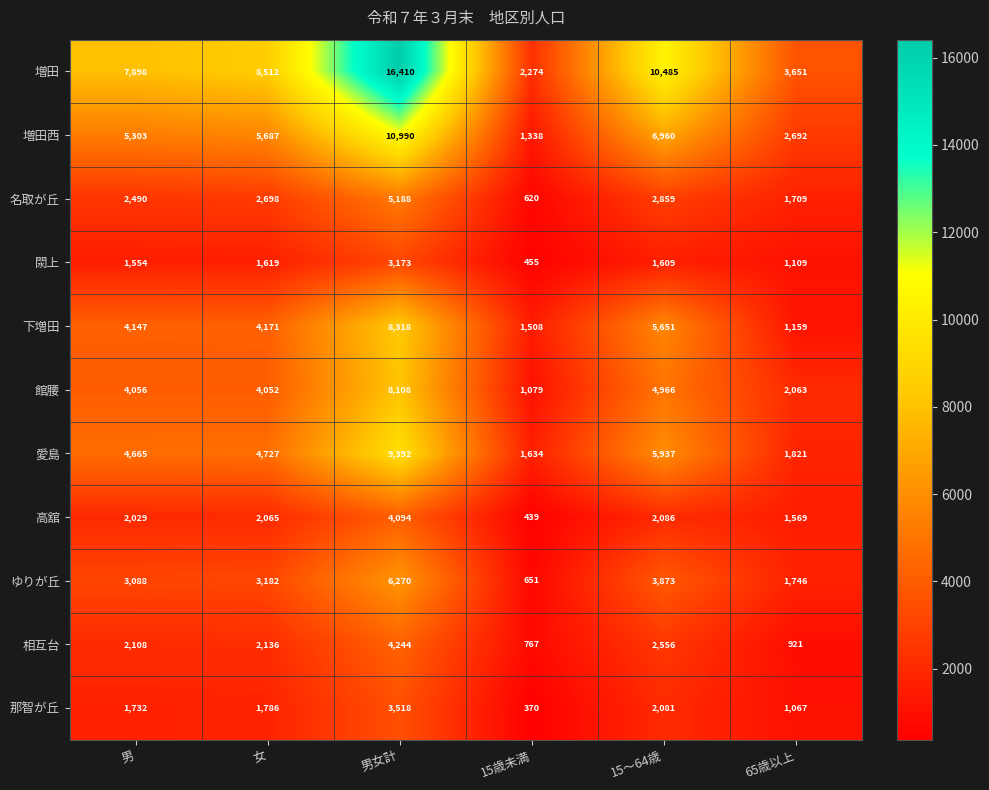

Which series changed the most between 男 and 15歳未満?

増田